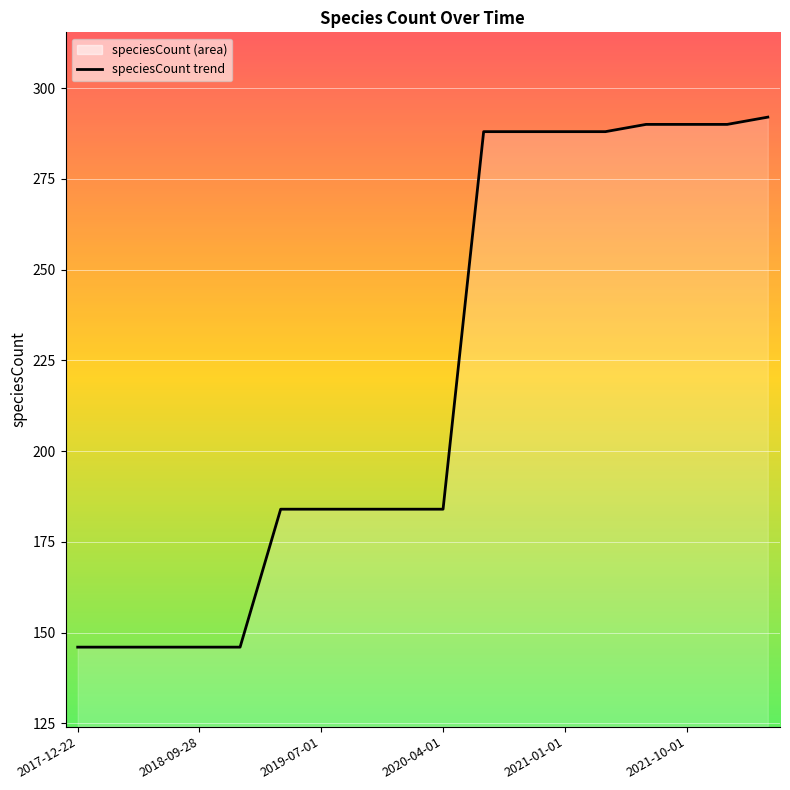

What is the maximum value shown in the chart?

292